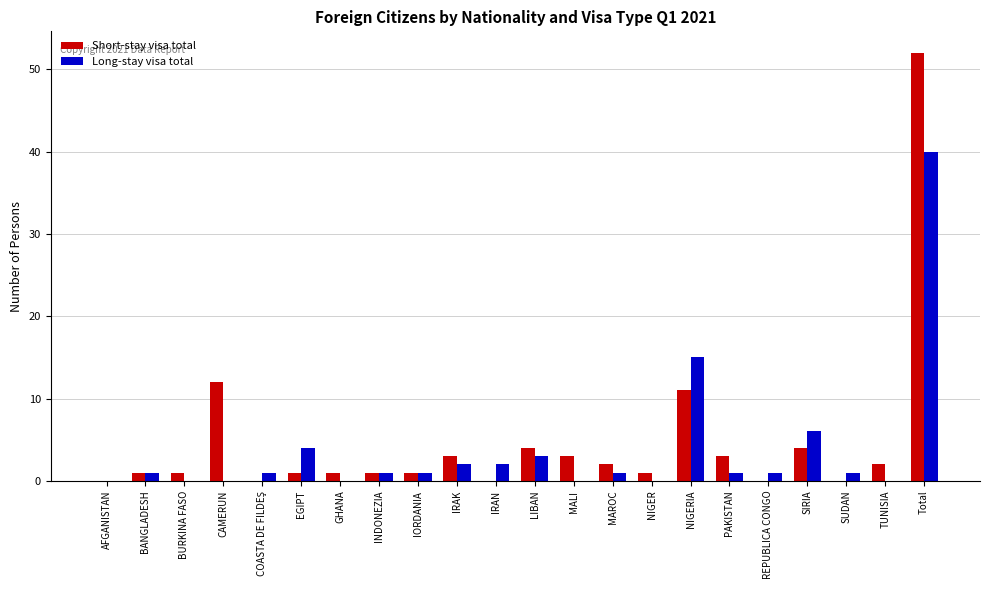

Is it true that Long-stay visa total equals 4 at IRAN?

False